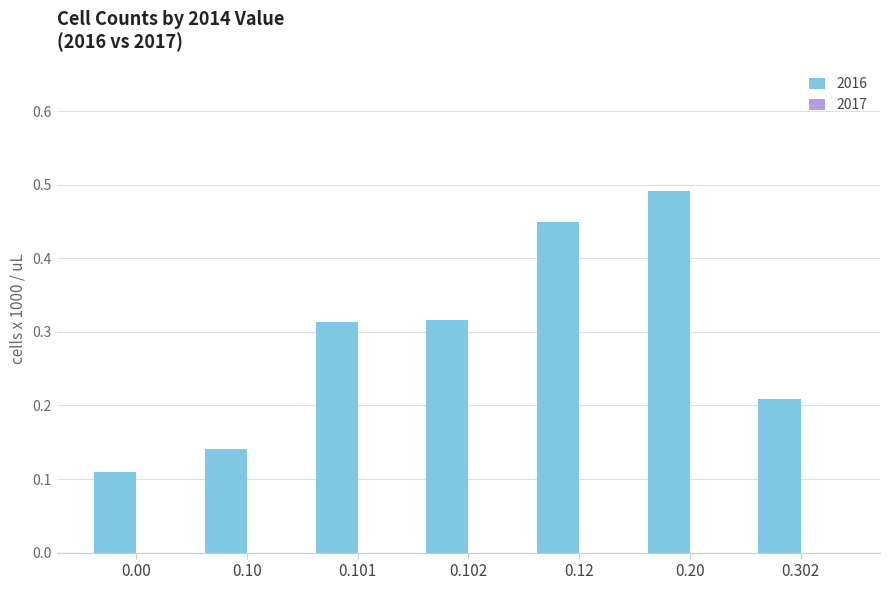

How many bars are there in total?

7